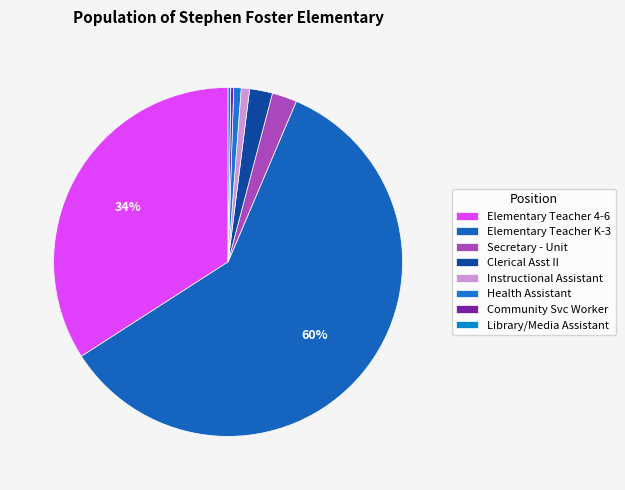

What percentage do Community Svc Worker and Clerical Asst II together represent?

2.4%